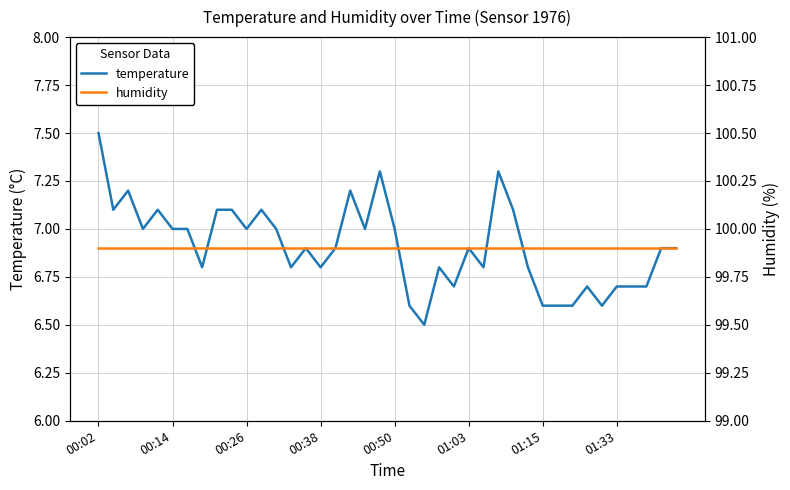

True or false: humidity has a value of 21.6 at 00:14.

False